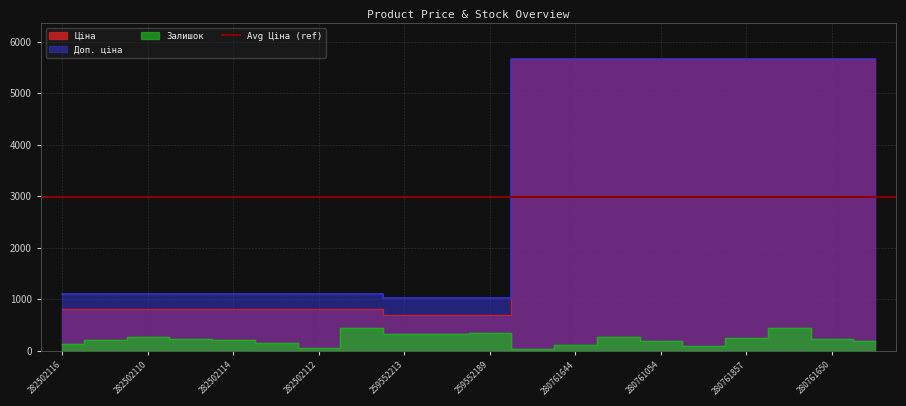

What is the highest value of the Доп. ціна series?

5673.8